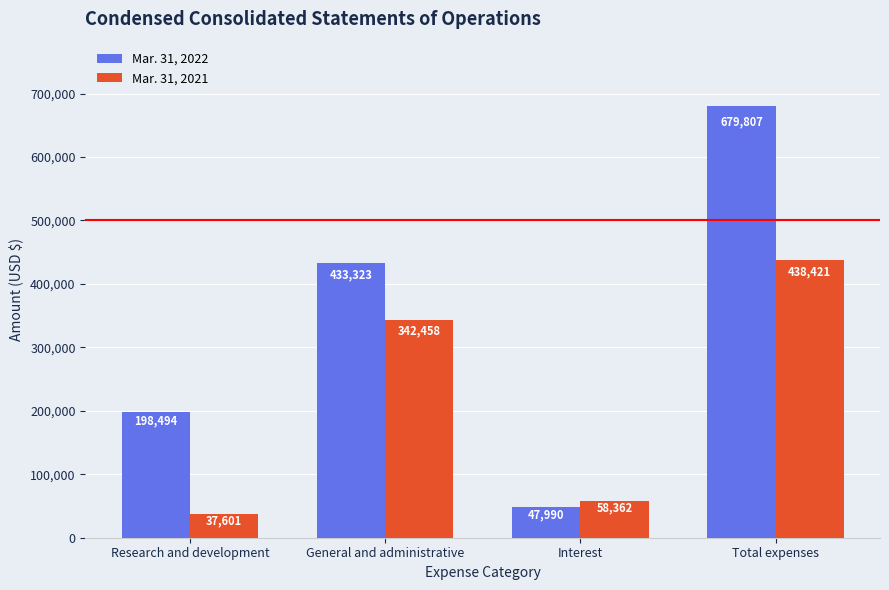

Rank the categories by Mar. 31, 2021 value from lowest to highest.

Research and development, Interest, General and administrative, Total expenses